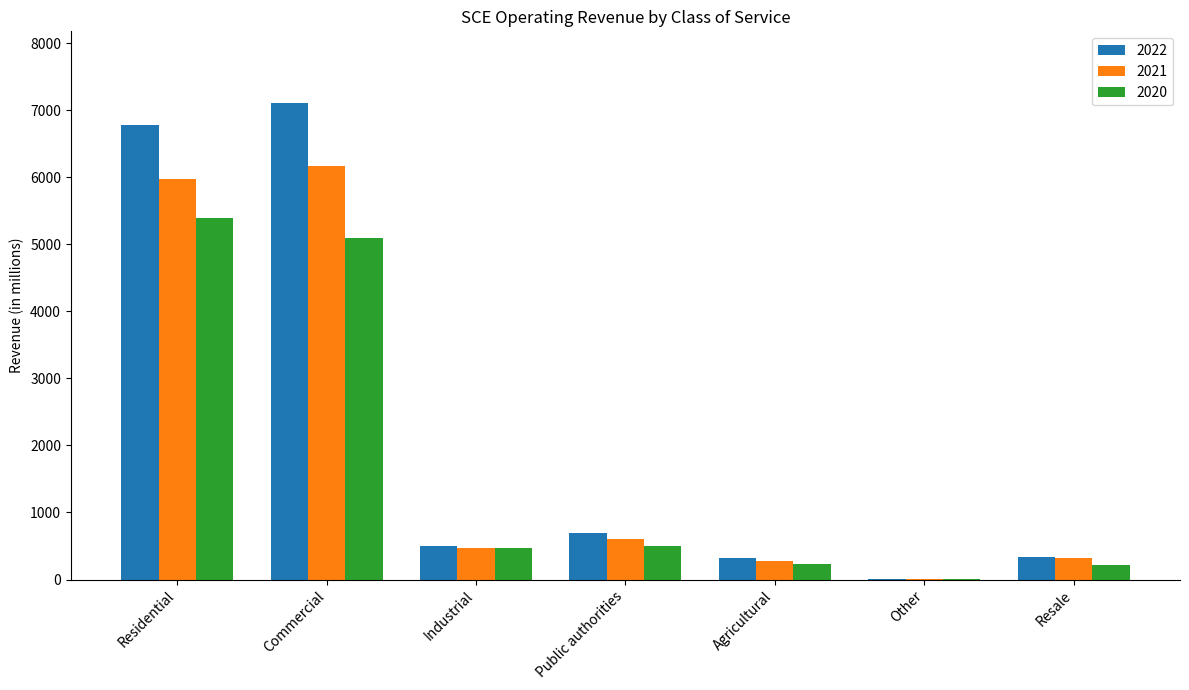

Does the chart contain stacked bars?

No